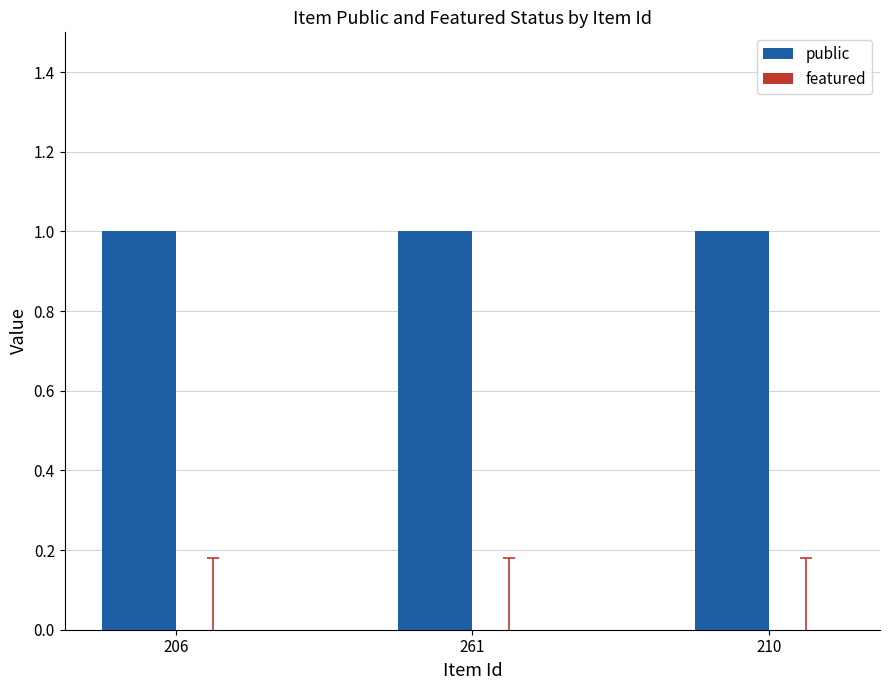

What is the label of the 2nd bar from the right?

261